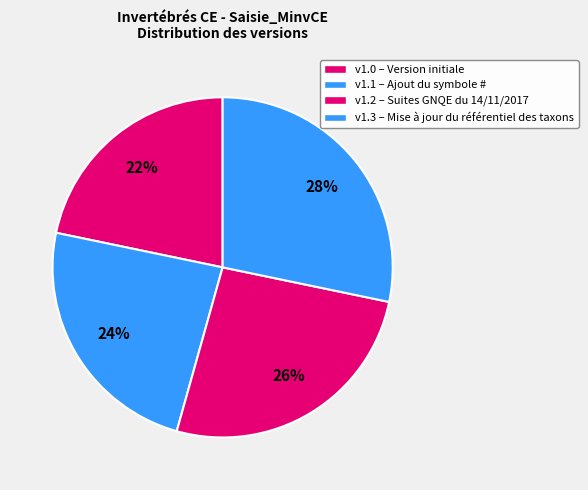

Count the number of slices in the pie.

4